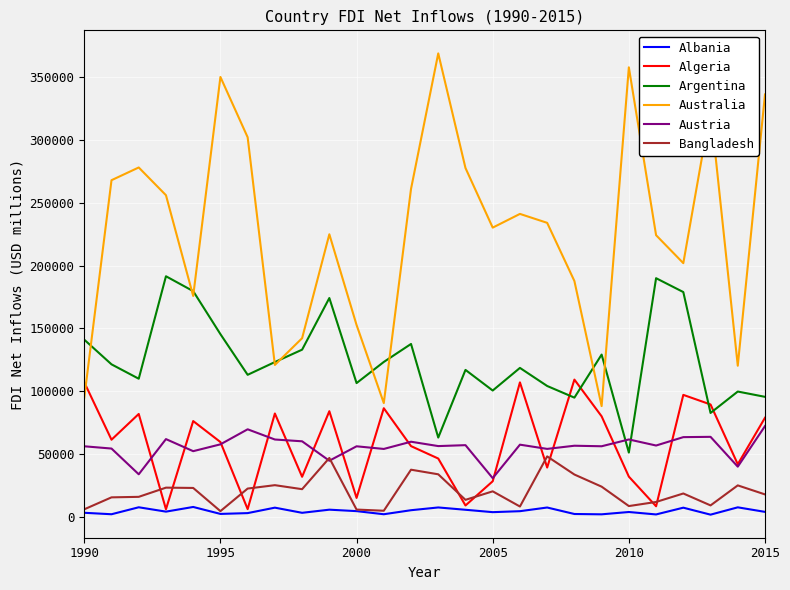

What is the lowest value of the Australia series?

88202.4